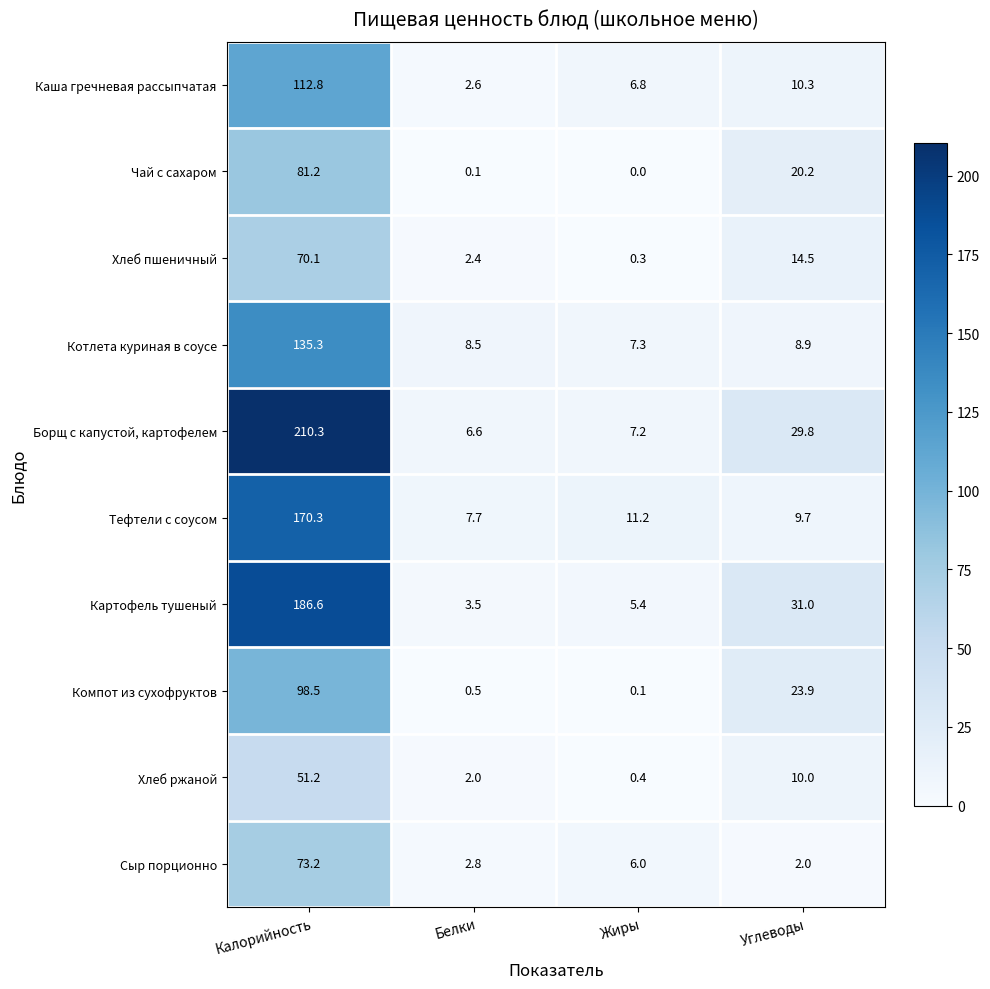

What is the difference between the second highest and minimum values in the Картофель тушеный series?

27.5